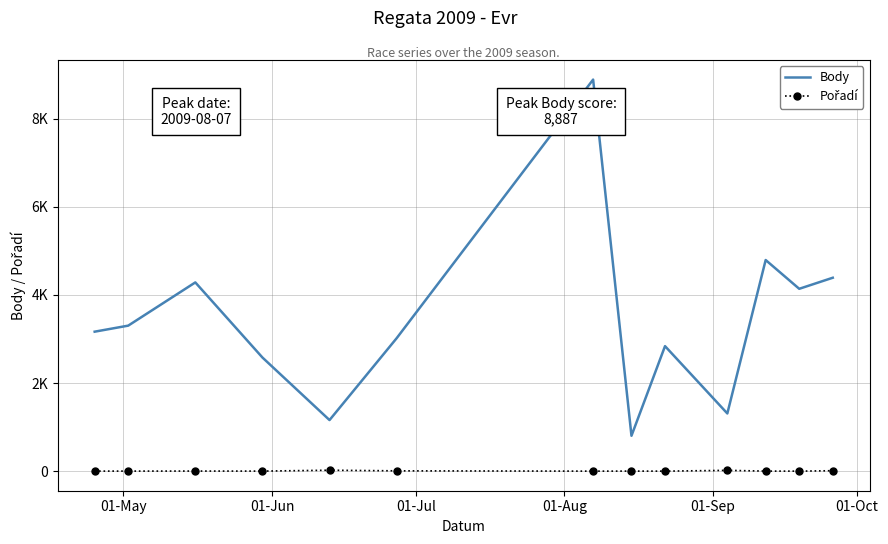

How many distinct data groups are displayed?

2